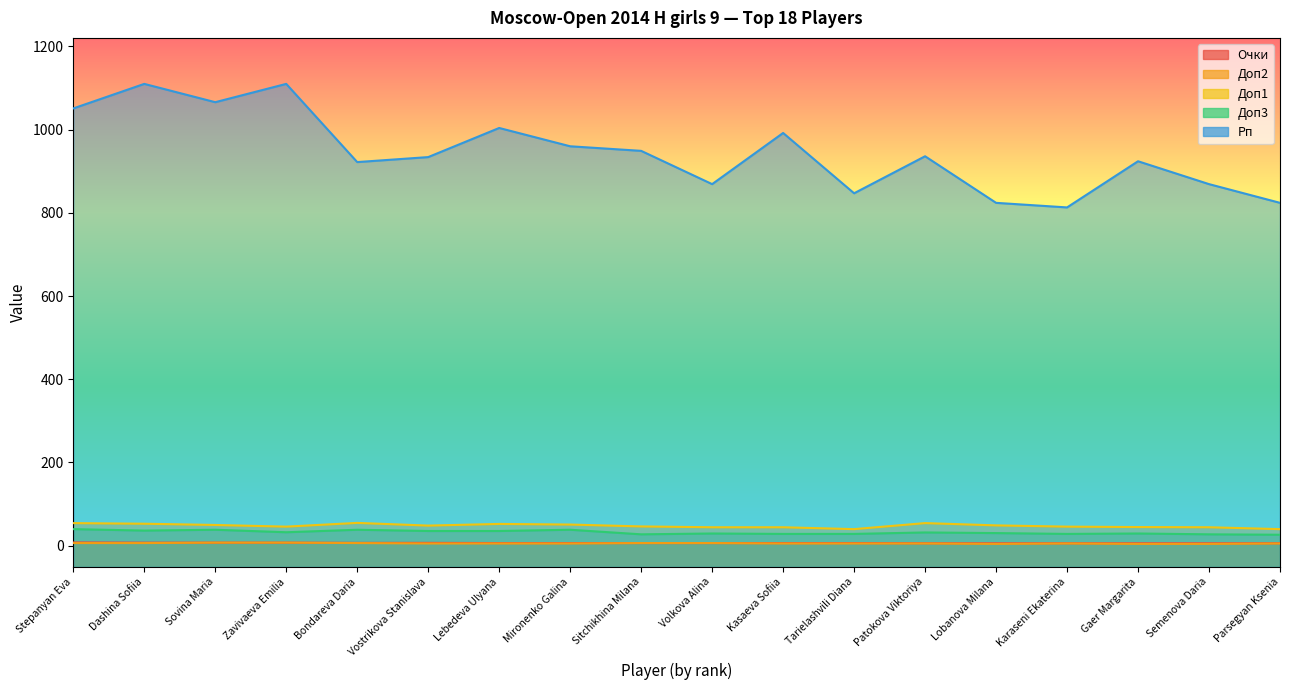

What is the average value of the Доп2 series?

5.3